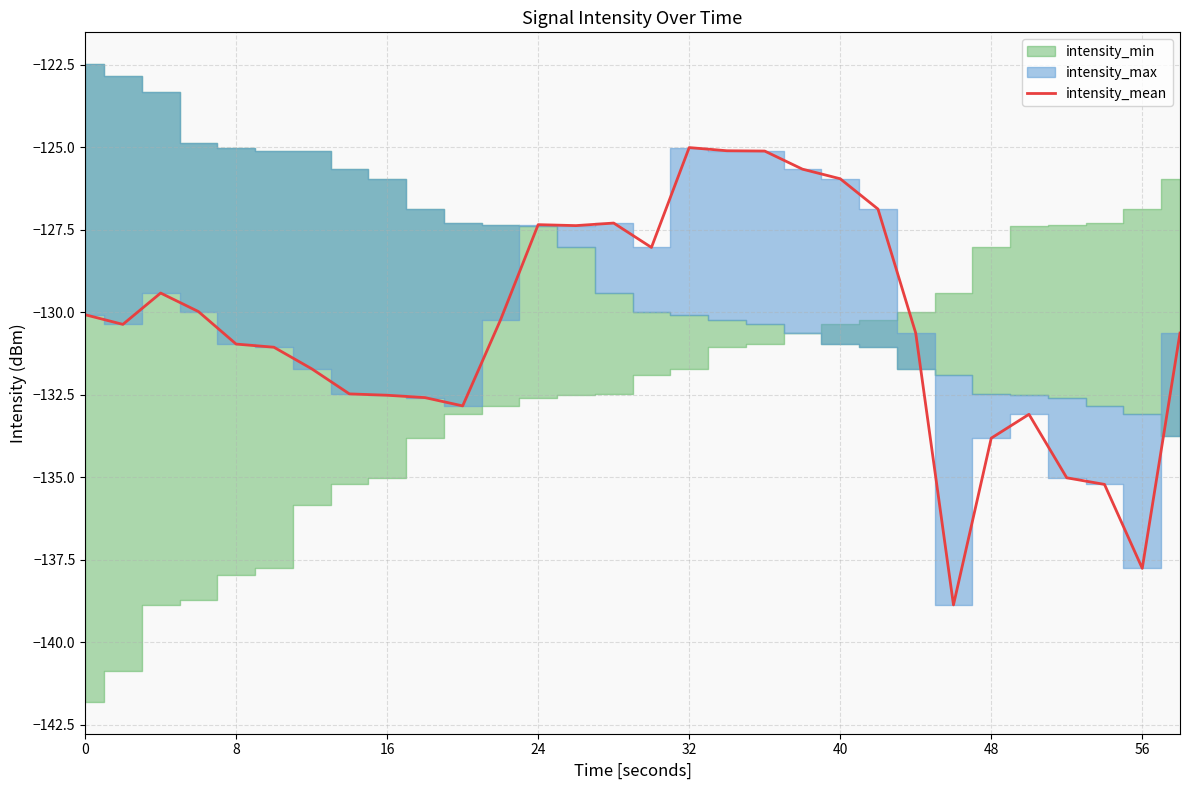

What is the lowest value of the intensity_mean series?

-138.9